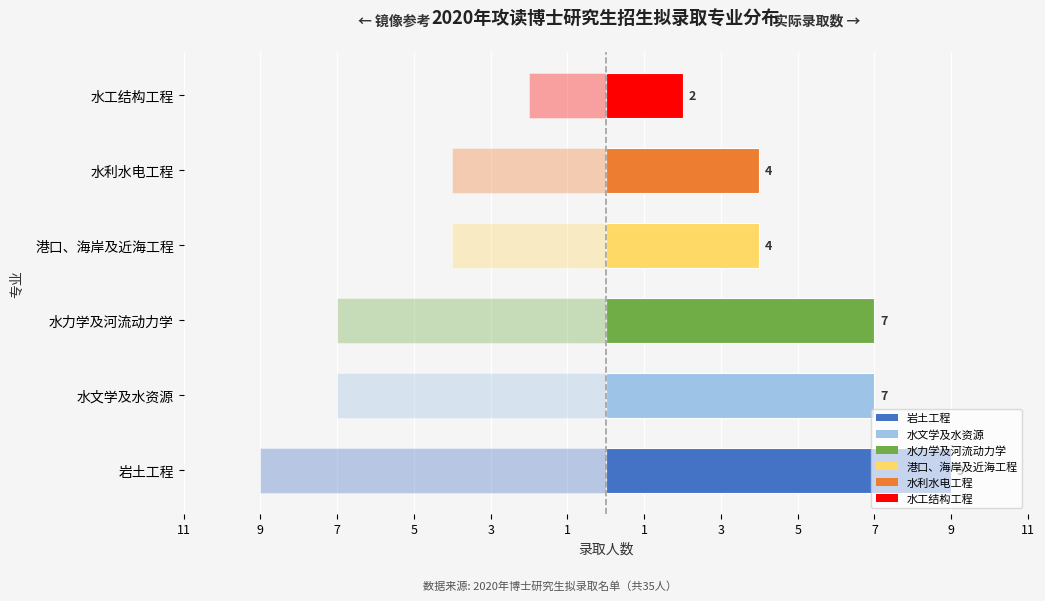

What is the maximum value shown in the chart?

9